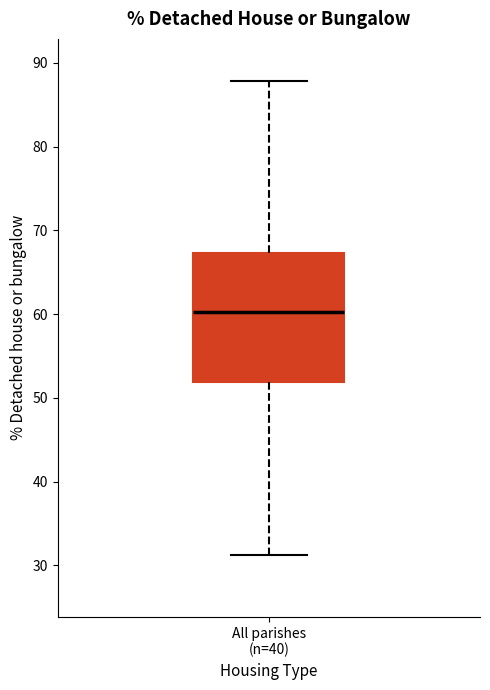

Read this box plot against the y-axis: the position of the median line, the range covered by the box, and the ends of both whiskers. The values are not printed on the chart, so give them approximately, as read against the axis.

median 60, box 52 to 67, whiskers 31 to 88